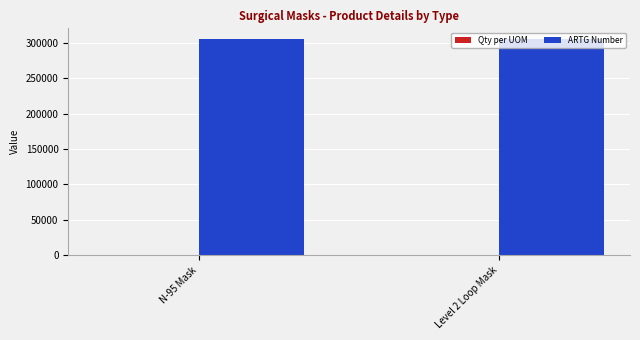

What is the maximum value shown in the chart?

305431